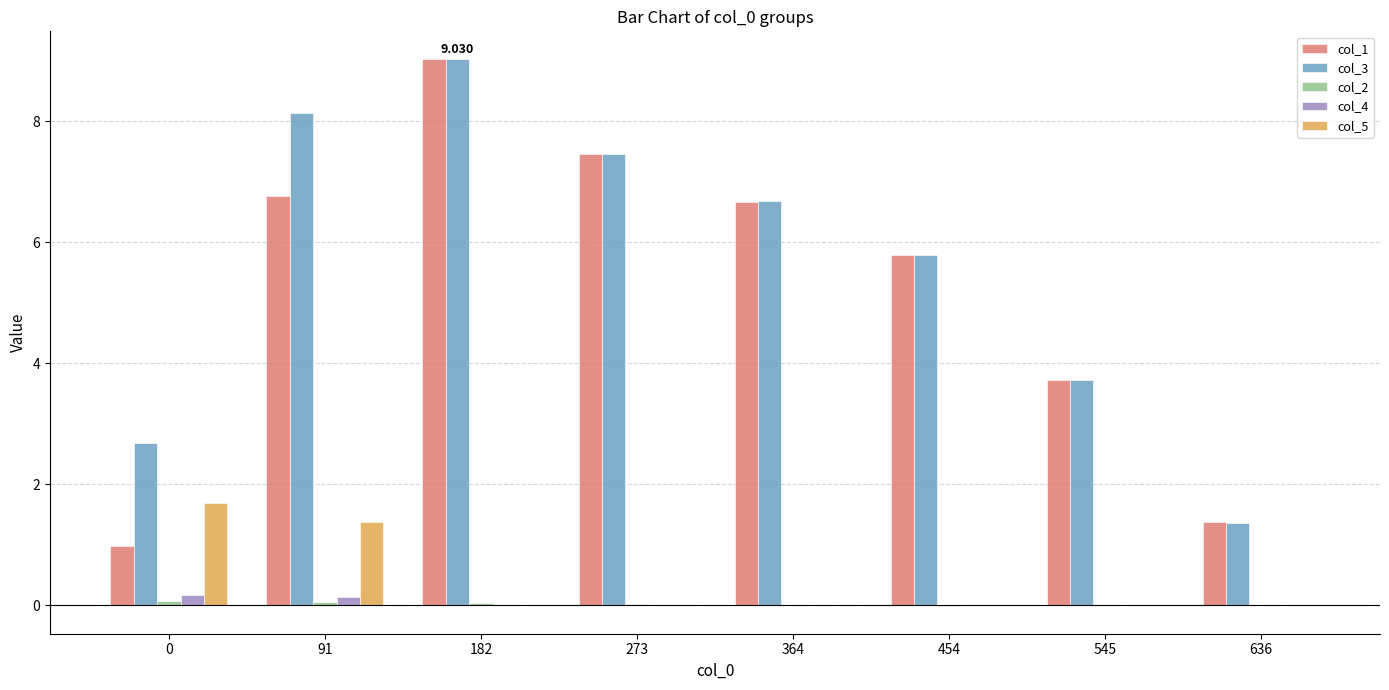

Count the number of data series in this chart.

5